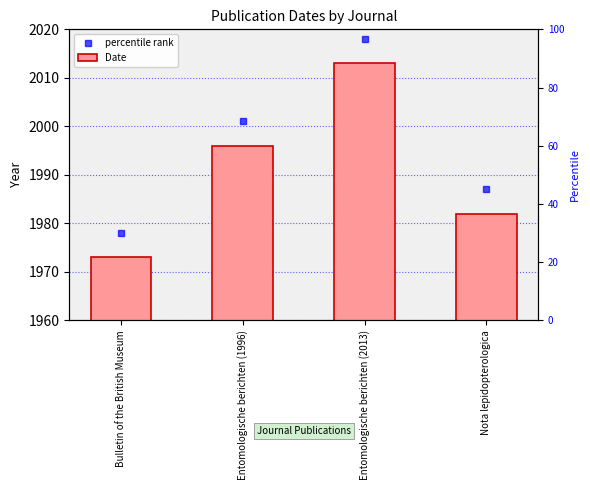

What is the sum of all values?

7964